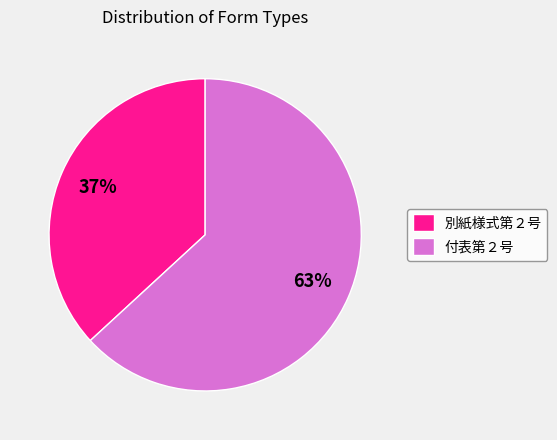

Count the number of slices in the pie.

2